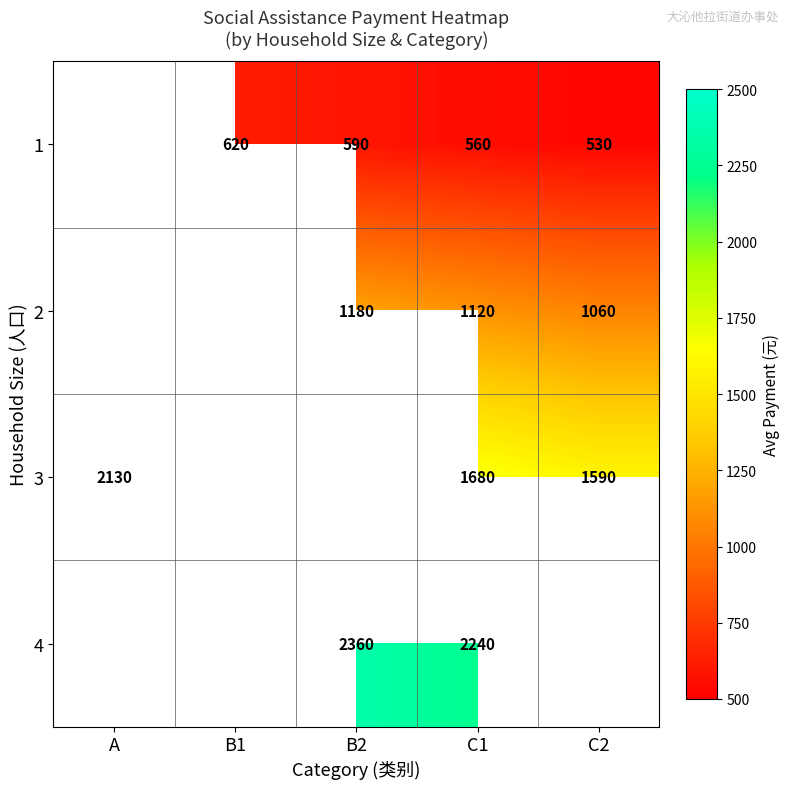

Count the number of data series in this chart.

4